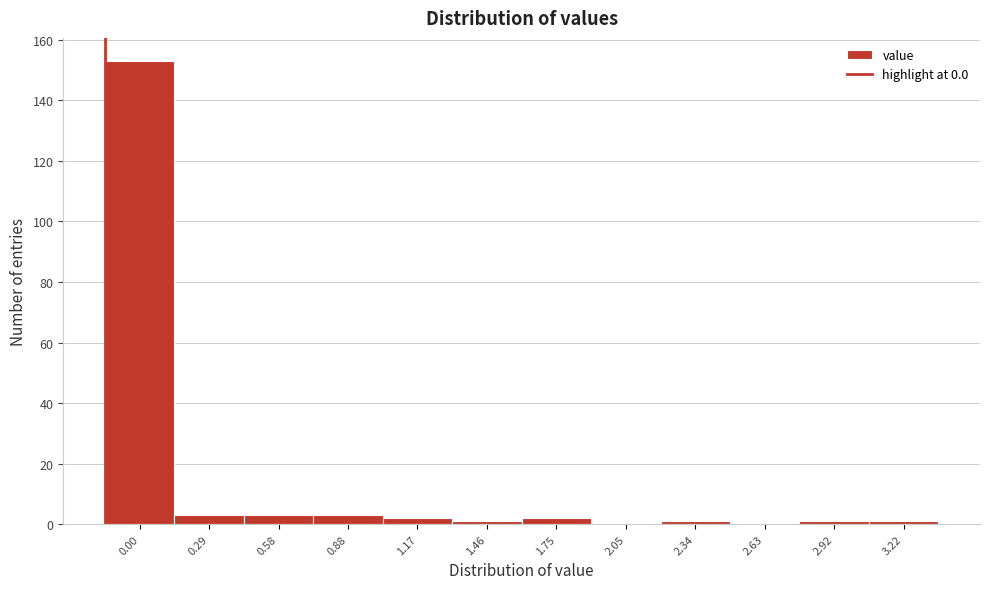

Reading left to right, what are all the values shown in this chart?

0.00=153	0.29=3	0.58=3	0.88=3	1.17=2	1.46=1	1.75=2	2.05=0	2.34=1	2.63=0	2.92=1	3.22=1